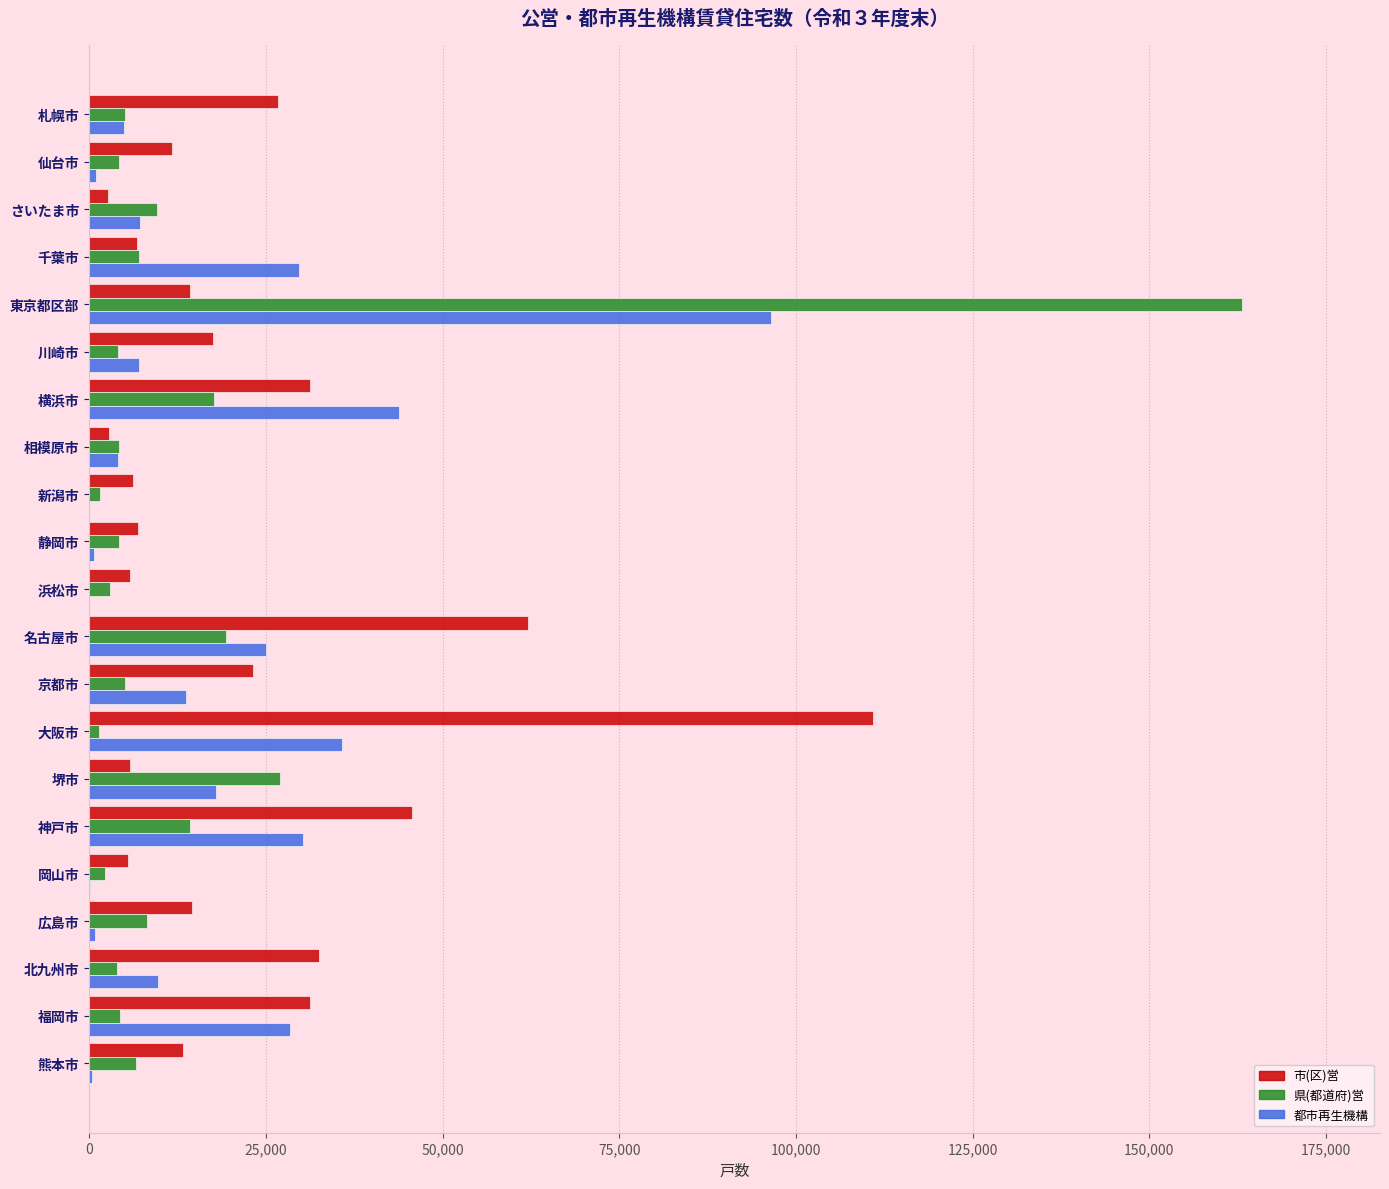

Which series changed the most between 新潟市 and 堺市?

県(都道府)営